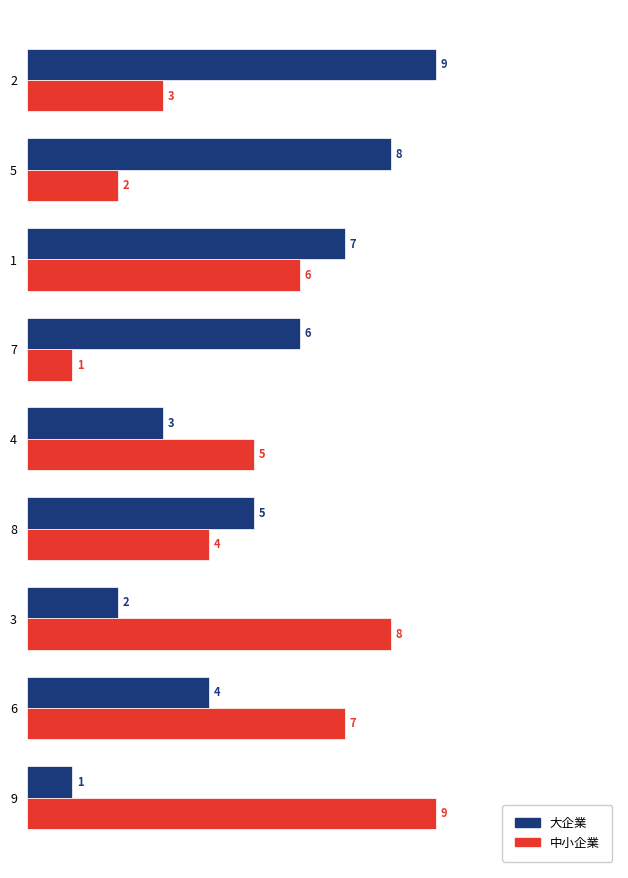

Is the value of 中小企業 at 4 greater than the value of 大企業 at 7?

No